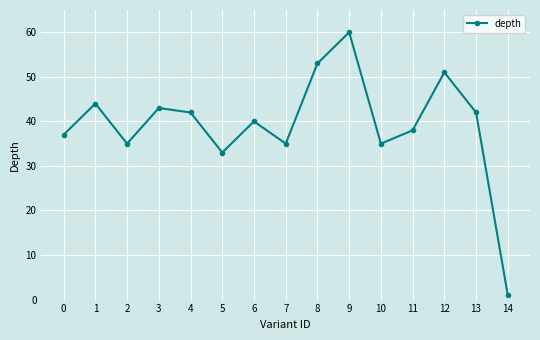

The value at 0 is 37. True or false?

True